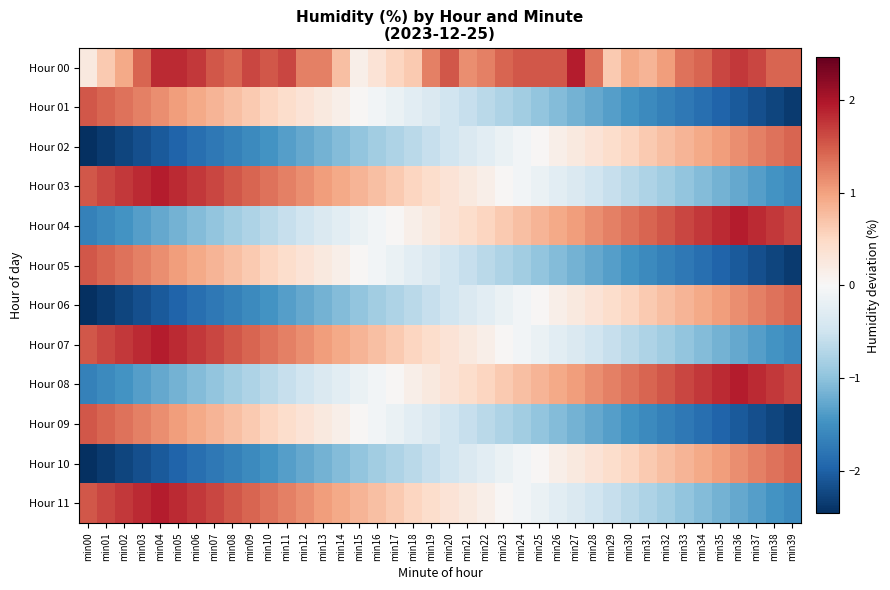

At which category is the sum across all series the highest?

min04